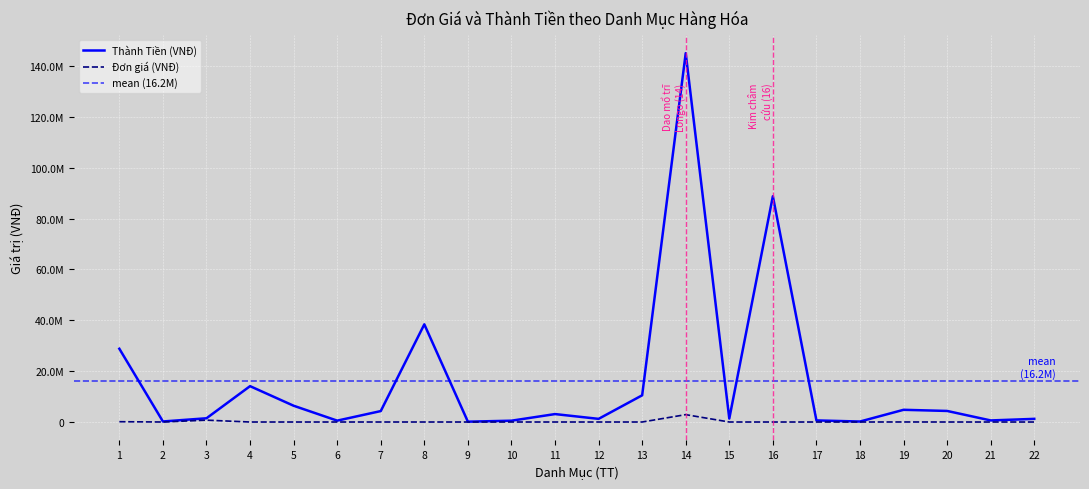

Which series changed the most between 4 and 6?

Thành Tiền (VNĐ)